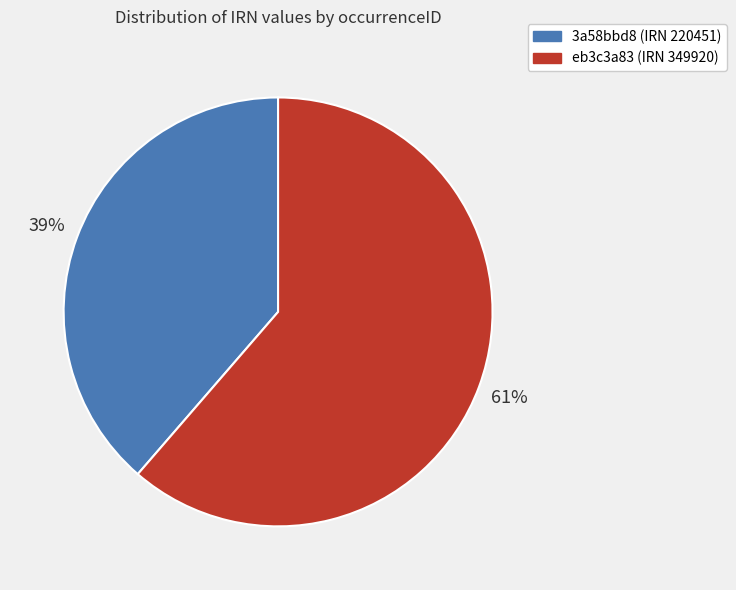

Which slice represents more than half of the pie?

eb3c3a83 (IRN 349920)